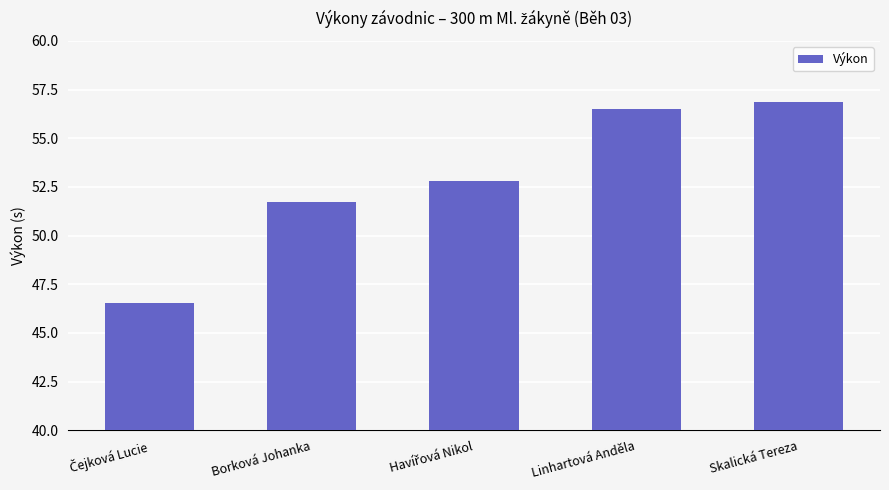

What is the difference between the maximum and minimum values?

10.4